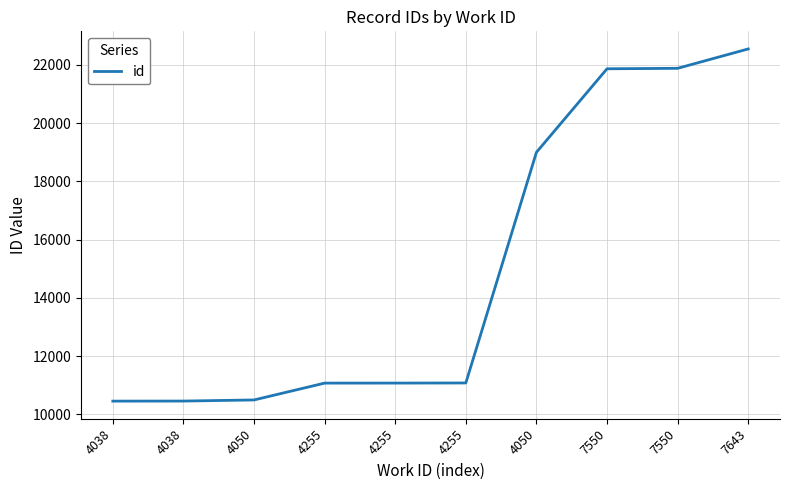

True or false: there are more than 1 points higher than both neighbors.

False